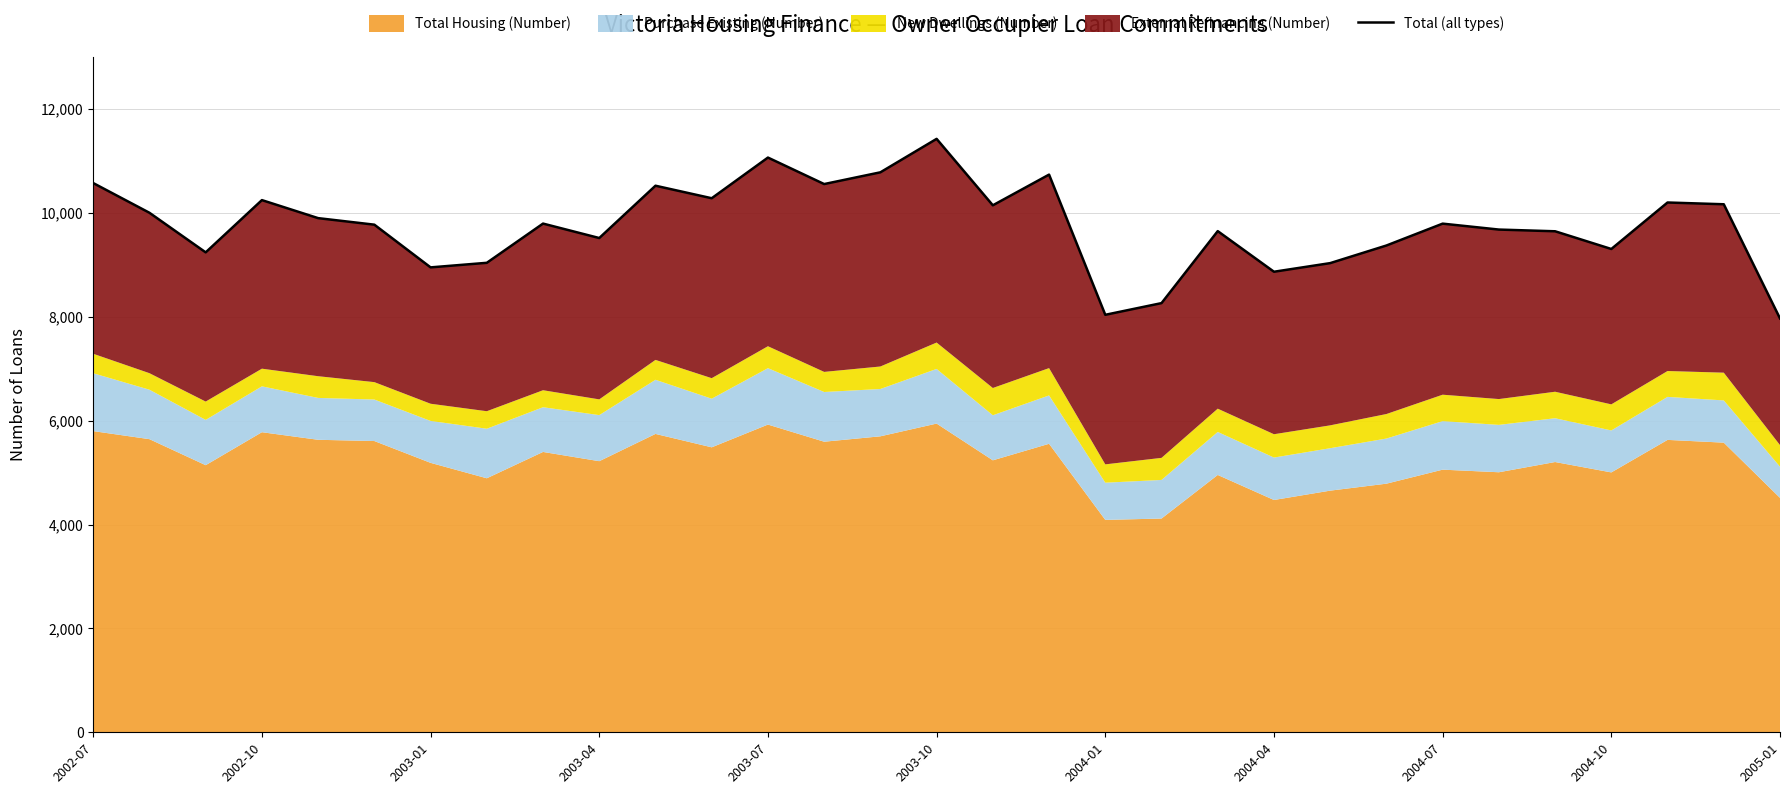

What is the sum of the values at 15 and 22?

20456